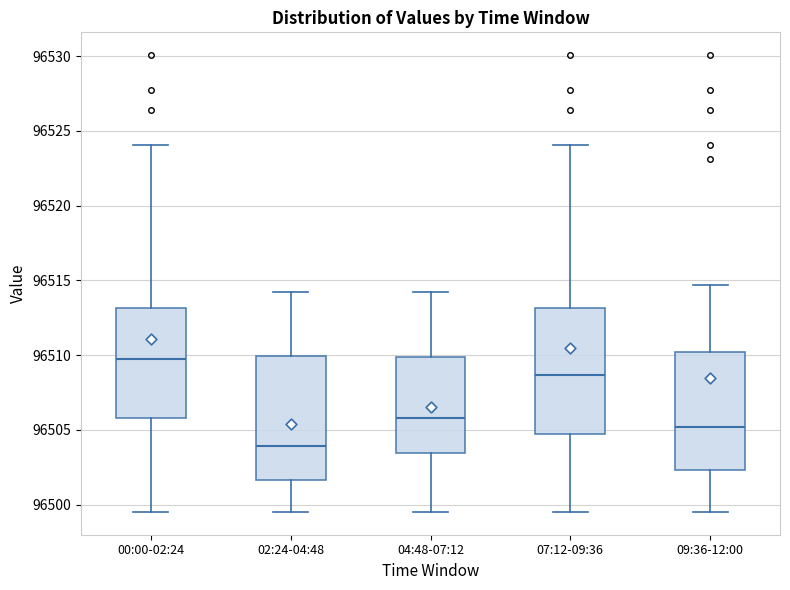

Reading left to right, transcribe this box plot: for each box, give where its median line is, the range the box spans, and where its two whiskers end, as read against the y-axis. The values are not printed on the chart, so give them approximately, as read against the axis.

00:00-02:24: median 96510.0, box 96506.0 to 96513.0, whiskers 96499.5 to 96524.0
02:24-04:48: median 96504.0, box 96501.5 to 96510.0, whiskers 96499.5 to 96514.0
04:48-07:12: median 96506.0, box 96503.5 to 96510.0, whiskers 96499.5 to 96514.0
07:12-09:36: median 96508.5, box 96504.5 to 96513.0, whiskers 96499.5 to 96524.0
09:36-12:00: median 96505.0, box 96502.5 to 96510.0, whiskers 96499.5 to 96514.5